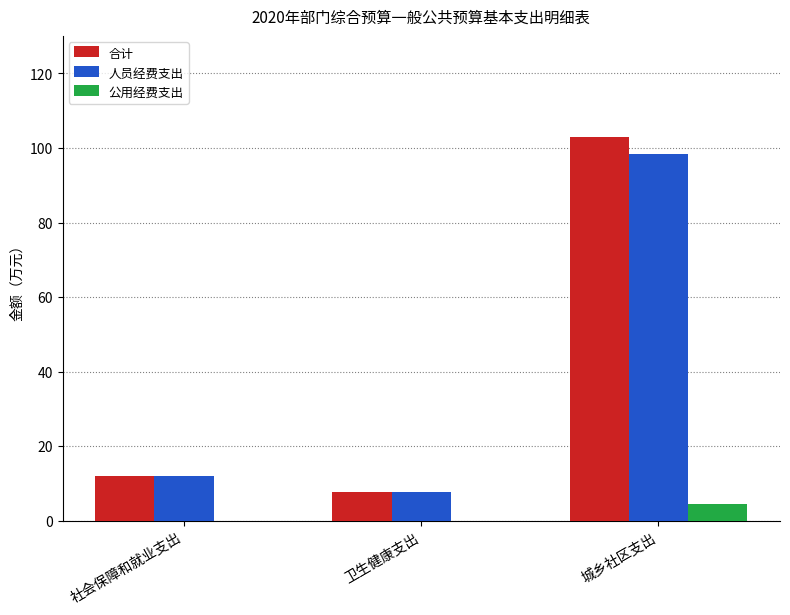

Is it true that 合计 equals 17.3 at 社会保障和就业支出?

False